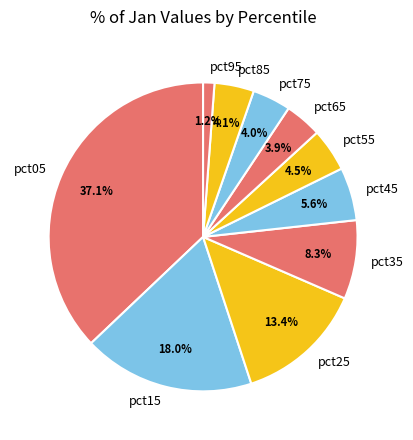

Which slice is the largest?

pct05